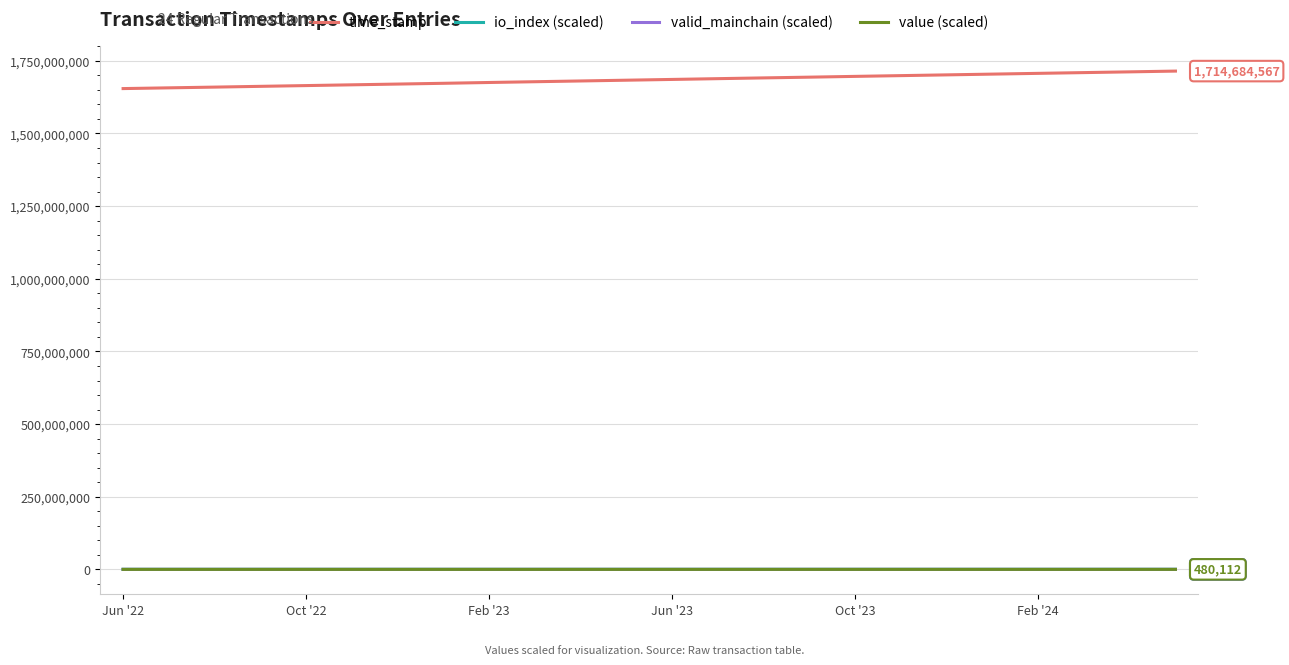

Which series has the largest total across all categories?

time_stamp